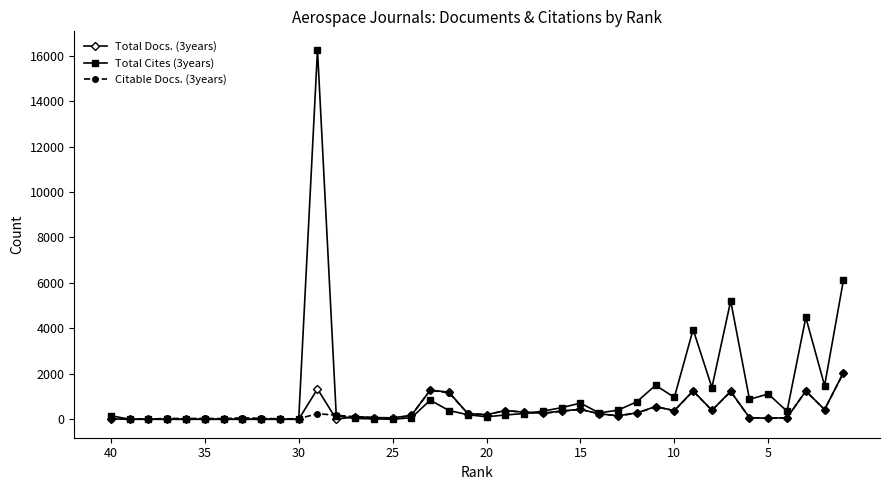

Count the number of data series in this chart.

3